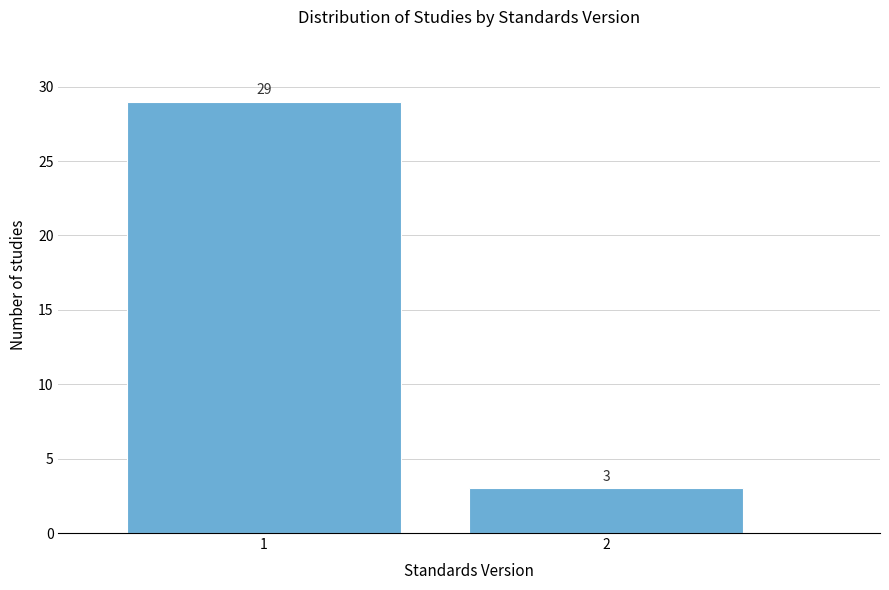

Reading left to right, what are all the values shown in this chart?

29	3